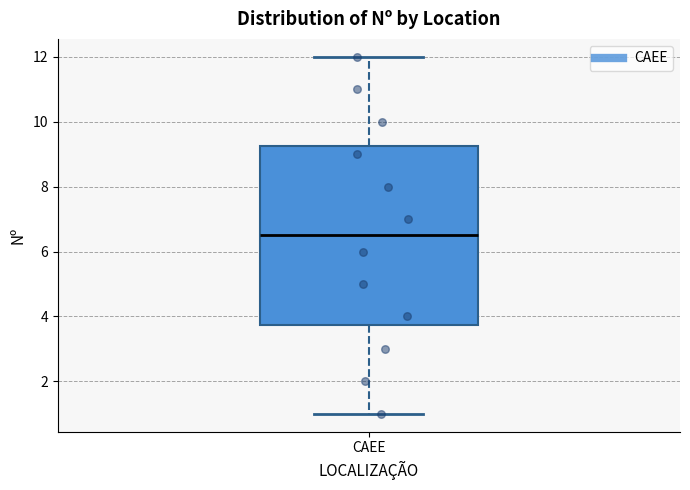

Transcribe this box plot: give where the median line is, the range the box spans, and where the two whiskers end, as read against the y-axis. The values are not printed on the chart, so give them approximately, as read against the axis.

median 6.6, box 3.8 to 9.2, whiskers 1.0 to 12.0